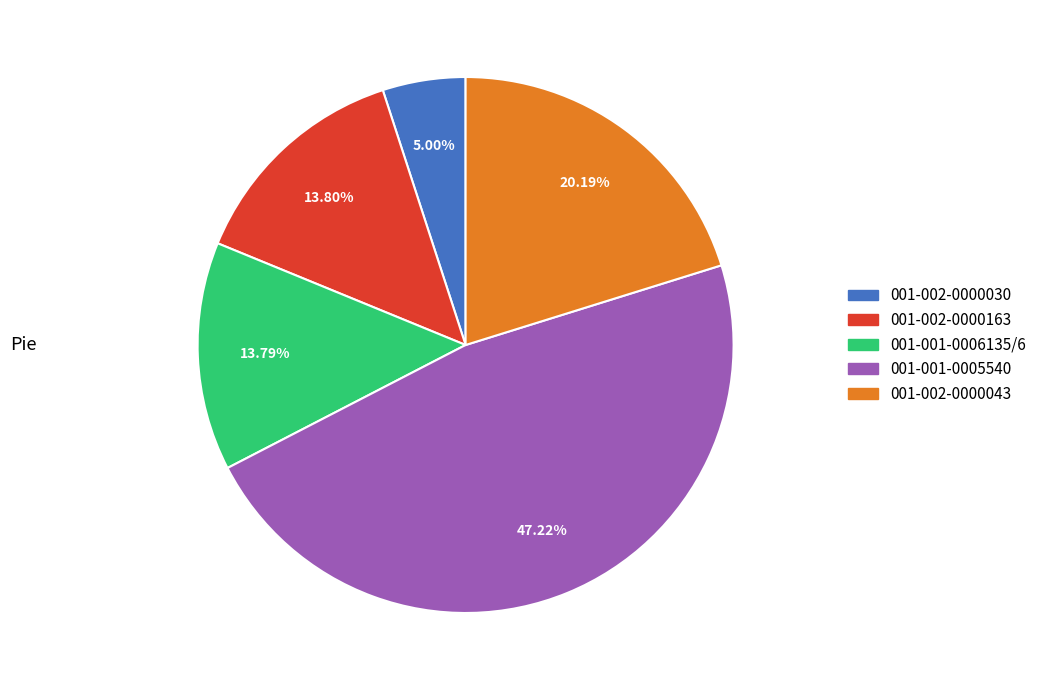

What portion of the pie excludes 001-001-0006135/6?

86.2%